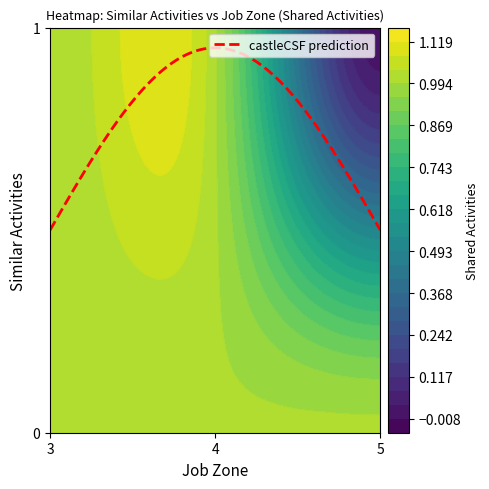

How many categories are shown in the chart?

3